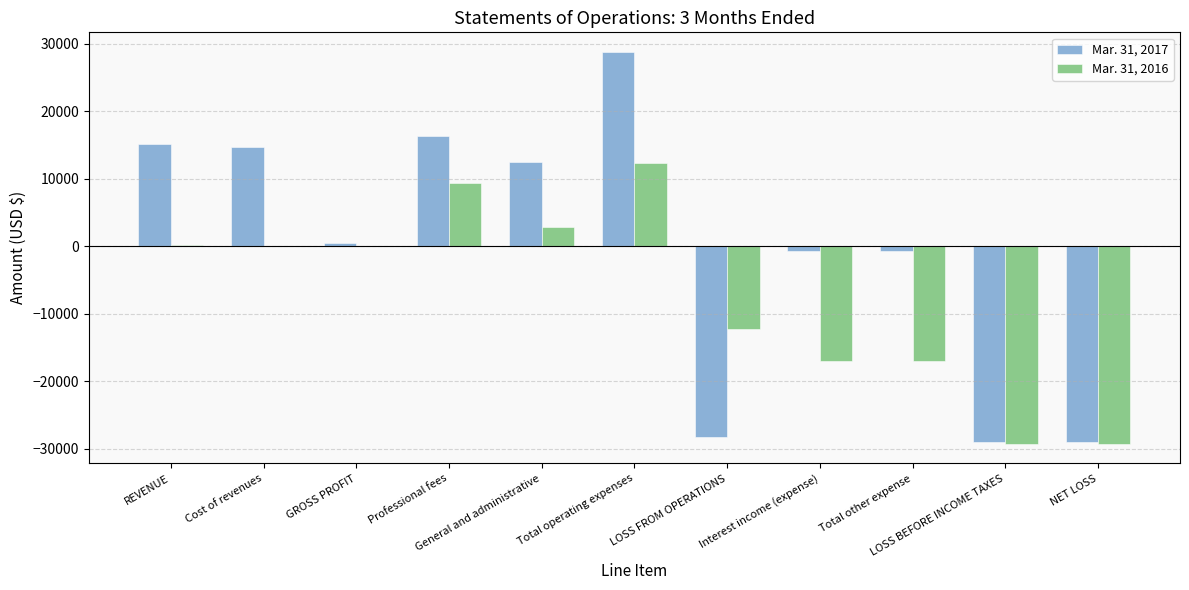

Read the Mar. 31, 2016 value at REVENUE.

120